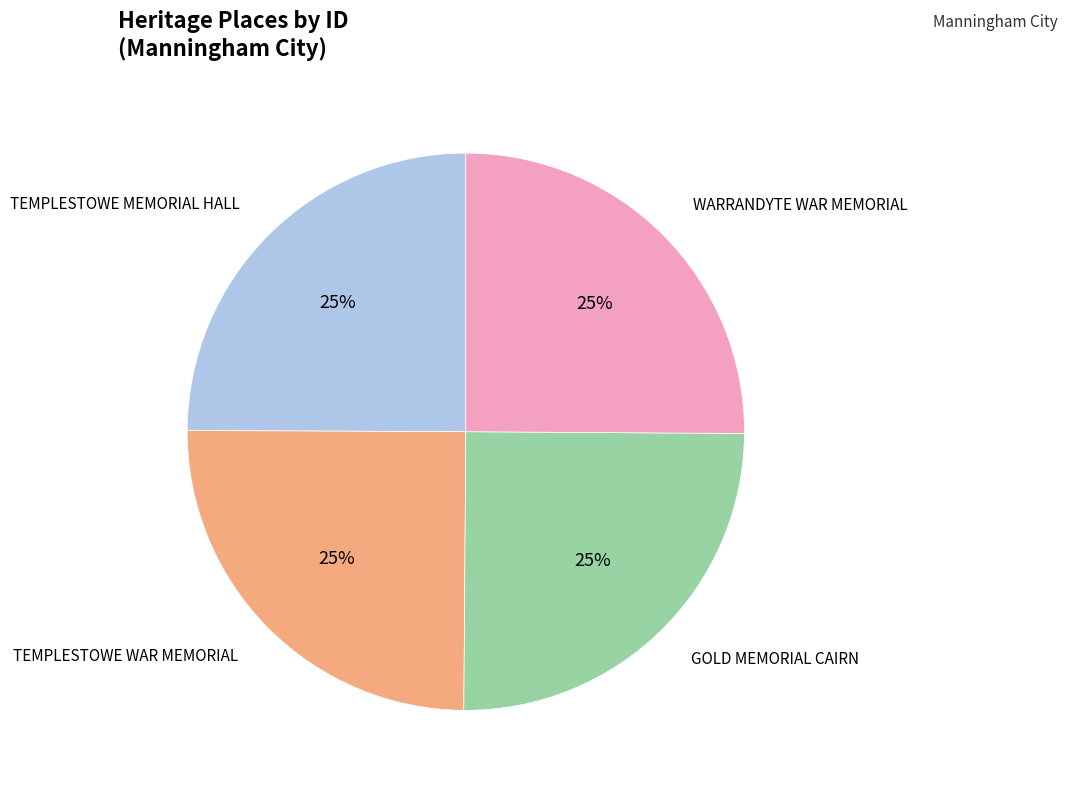

Does any single category account for the majority?

No